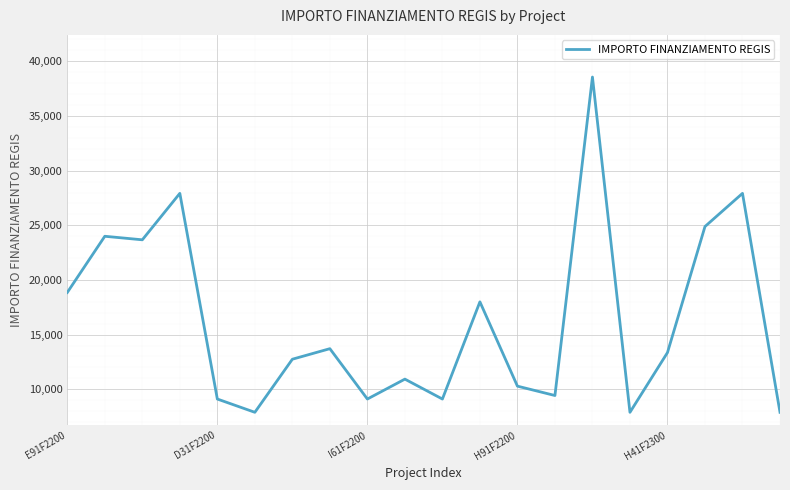

What is the smallest value displayed?

7891